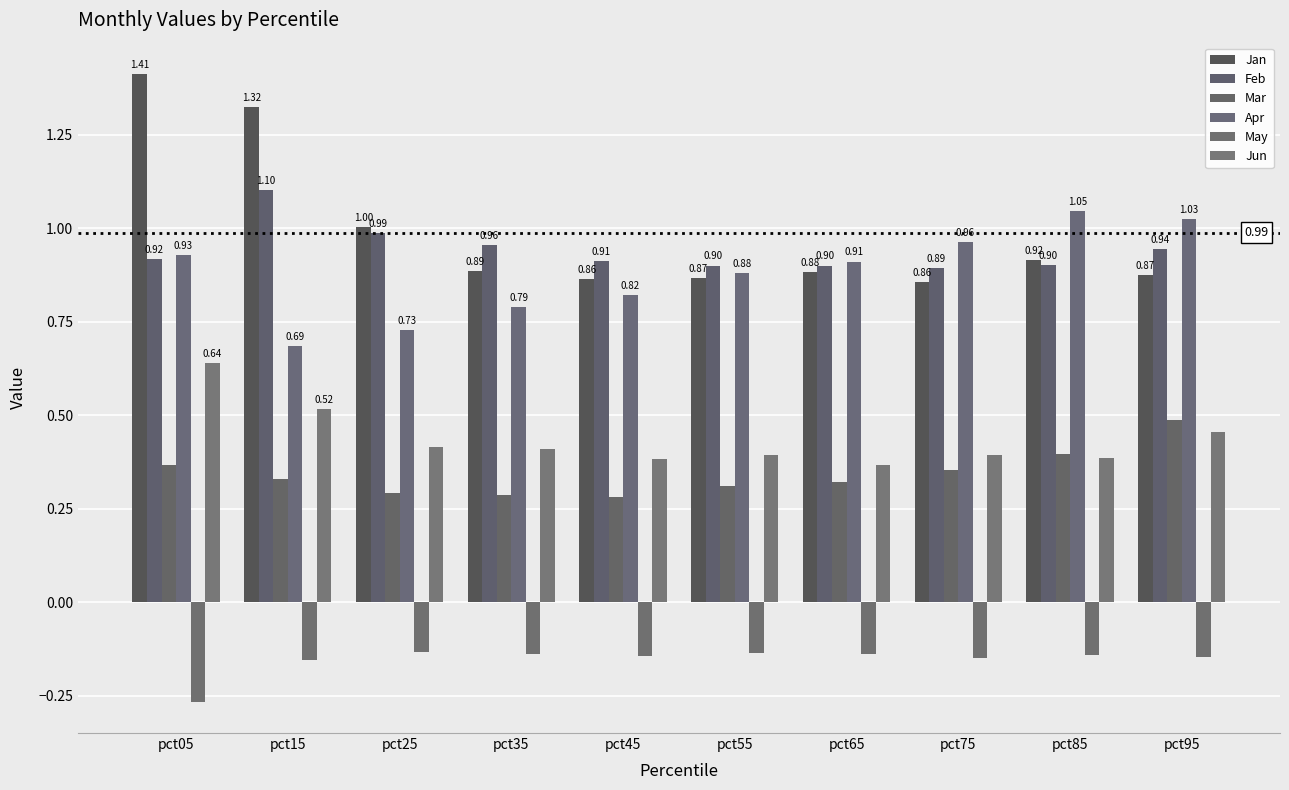

At which category is the sum across all series the highest?

pct05